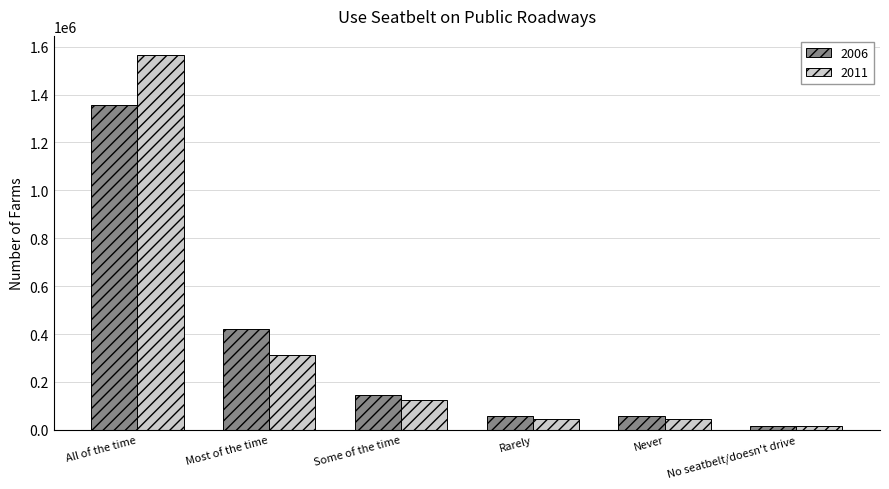

What is the sum of all 2006 values?

2052013